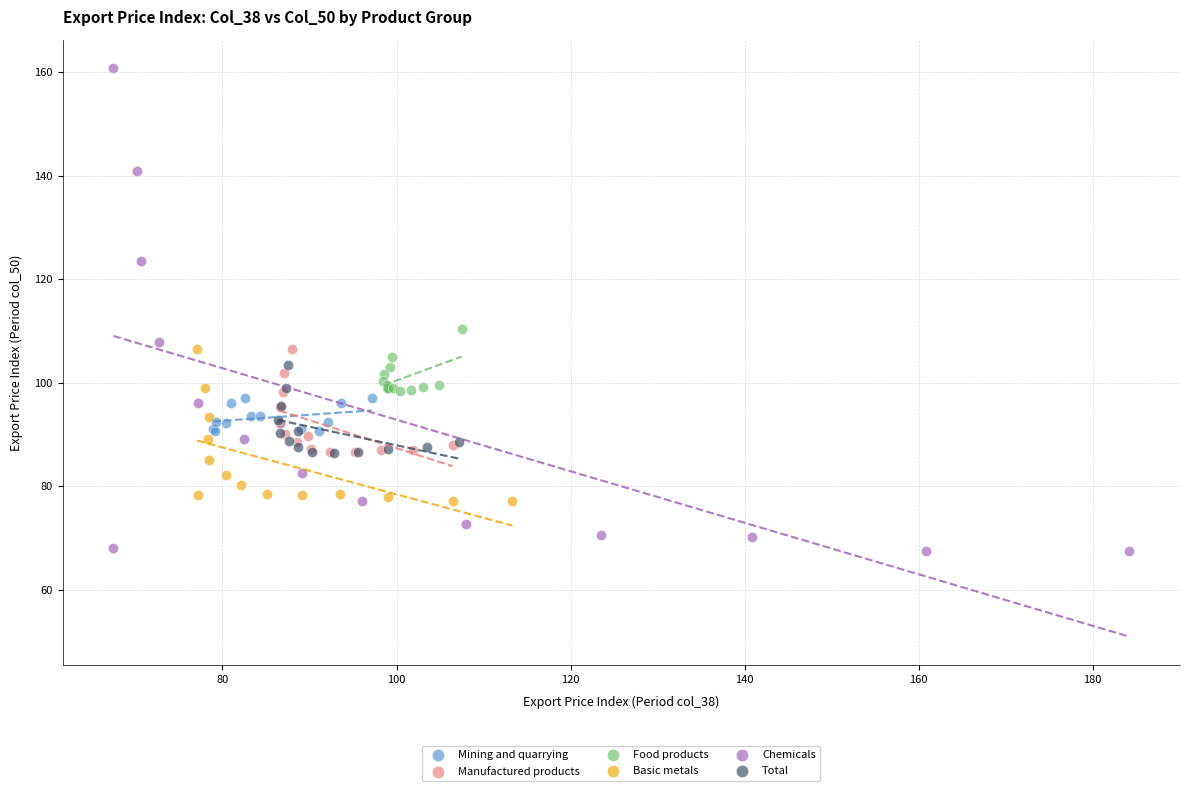

Which series has the largest Y range (max minus min)?

Chemicals